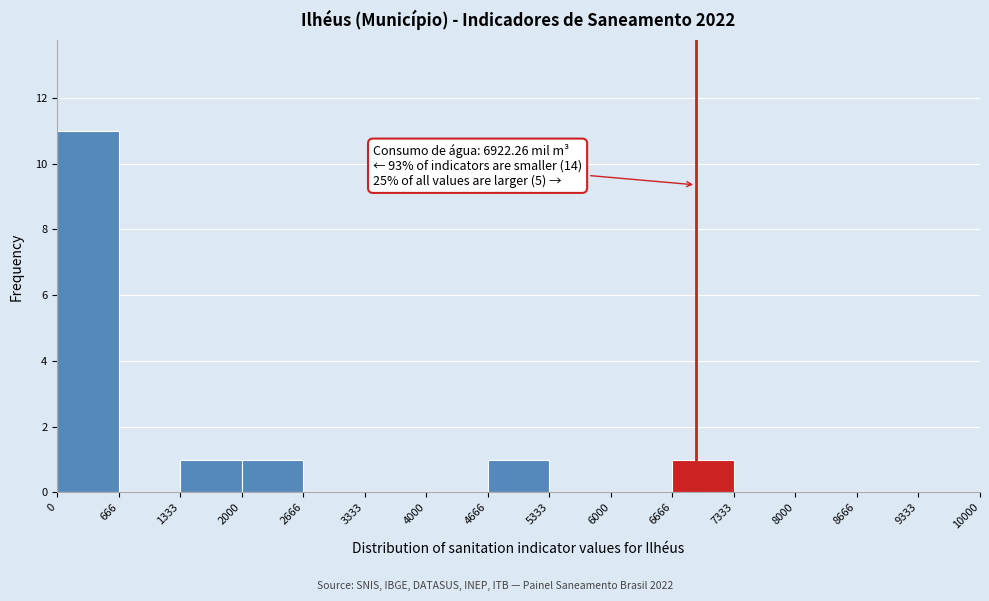

Over which range of the x-axis is the bar tallest?

0 to 666